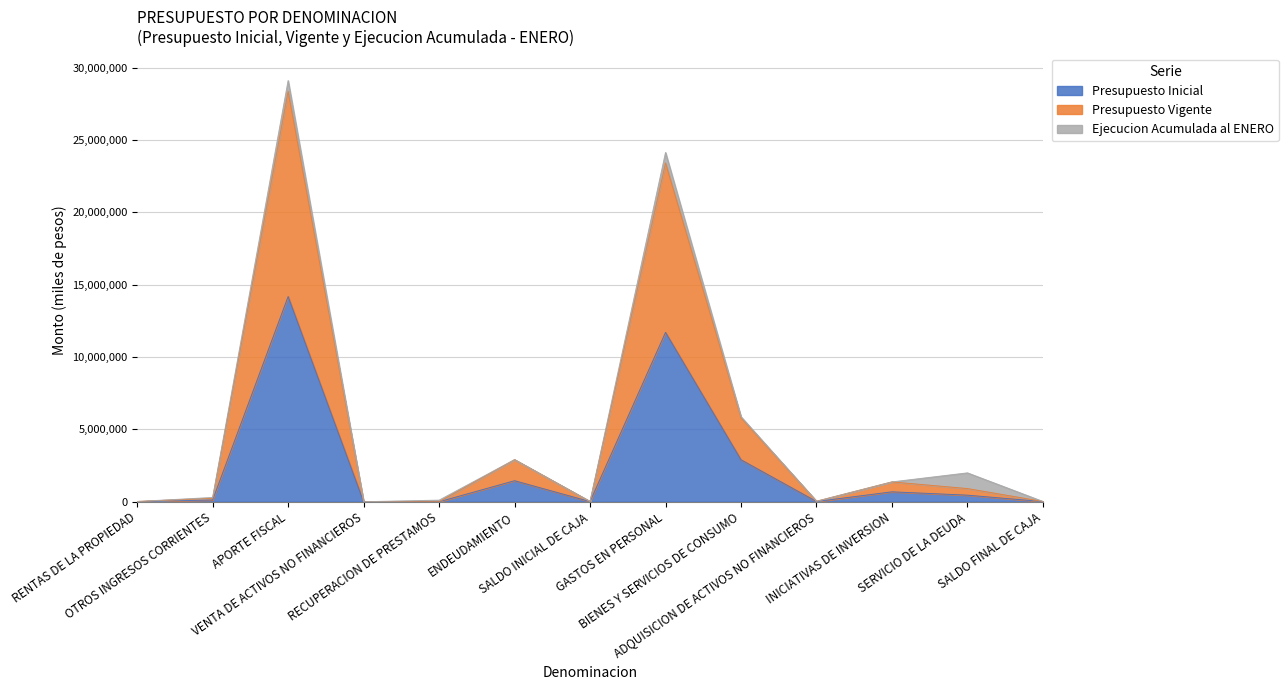

Does the chart have visible grid lines?

Yes